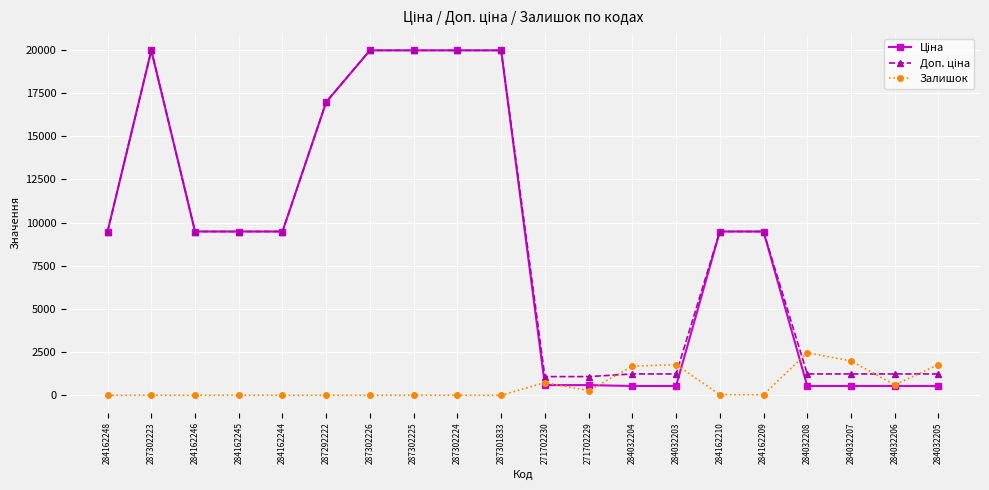

What is the sum of the Залишок values at 287302226 and 284032205?

1776.0